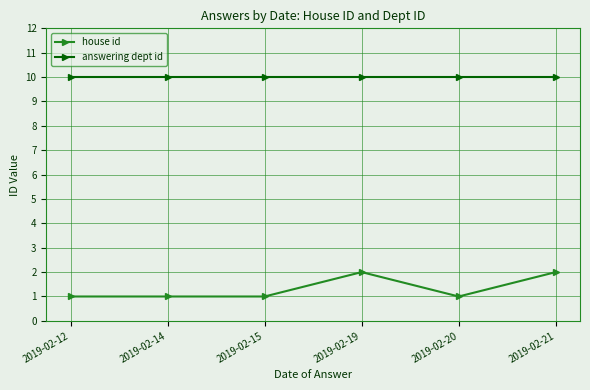

True or false: house id has more than 0 interior local peaks.

True